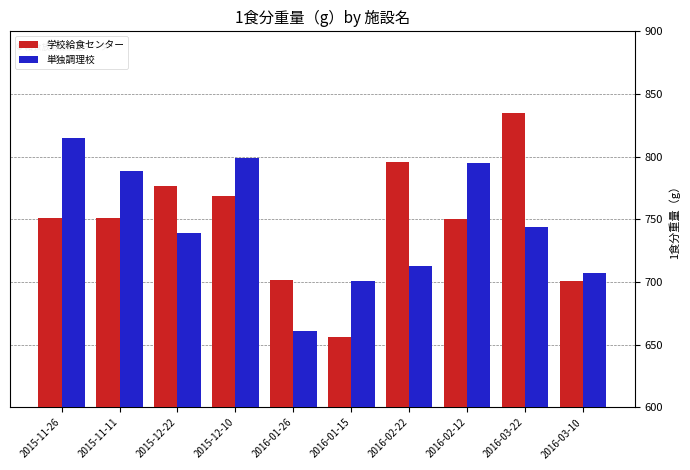

At 2015-11-11, list the series in order from smallest to largest.

学校給食センター, 単独調理校